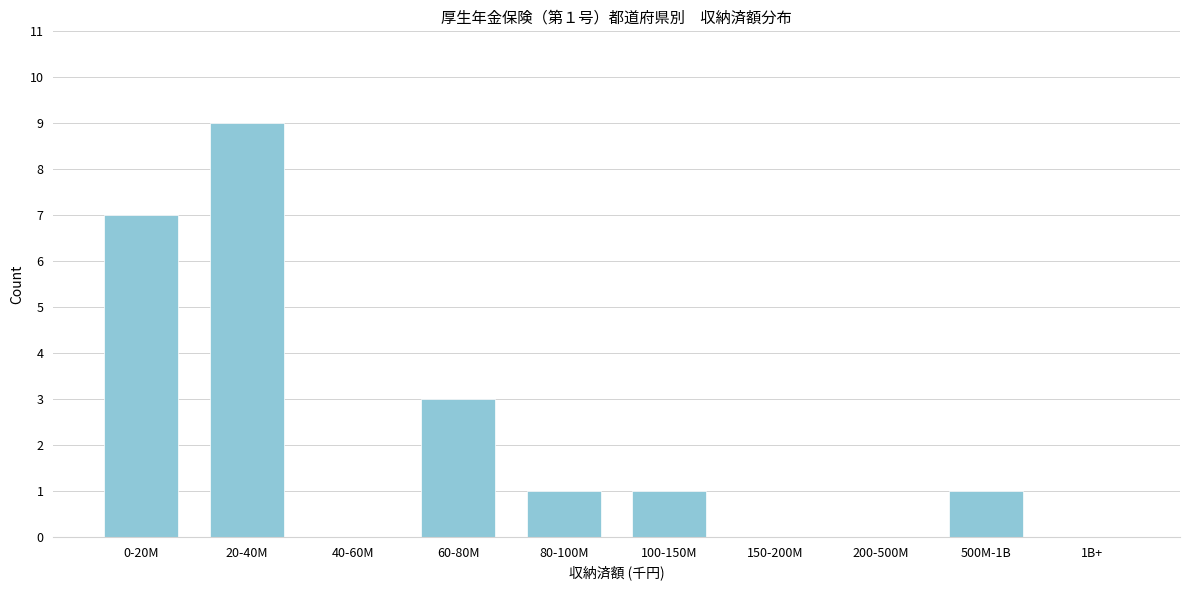

Reading right to left, extract all data points from this chart.

1B+=0	500M-1B=1	200-500M=0	150-200M=0	100-150M=1	80-100M=1	60-80M=3	40-60M=0	20-40M=9	0-20M=7